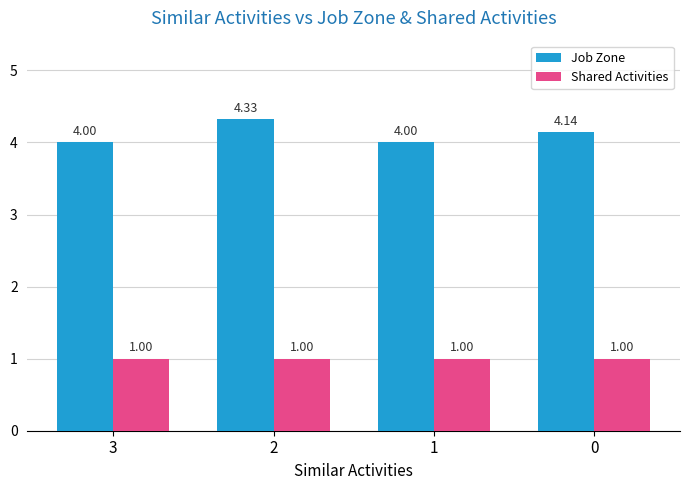

What is the sum of all Shared Activities values?

4.0